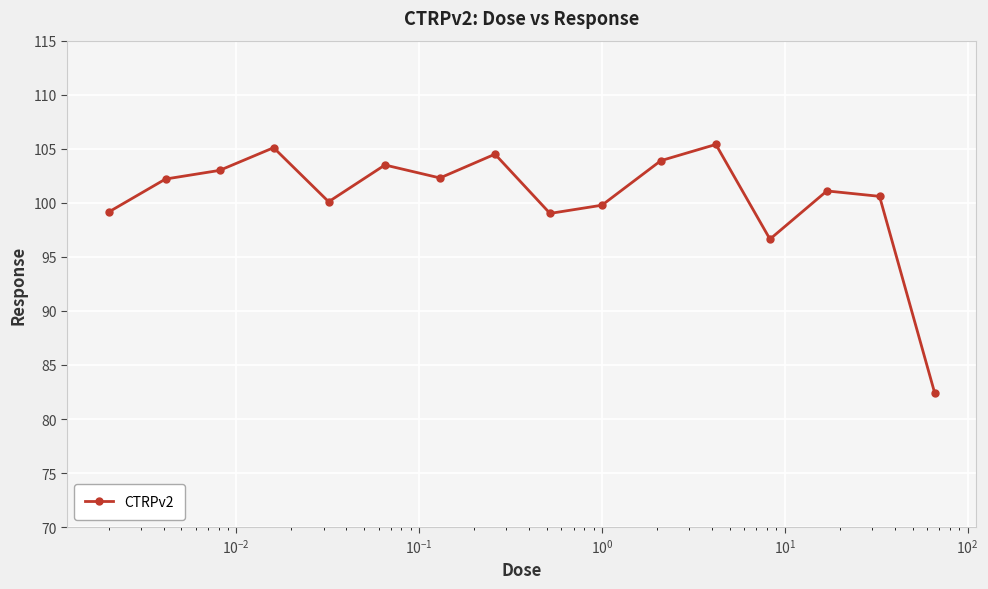

How many data points are above 102?

8